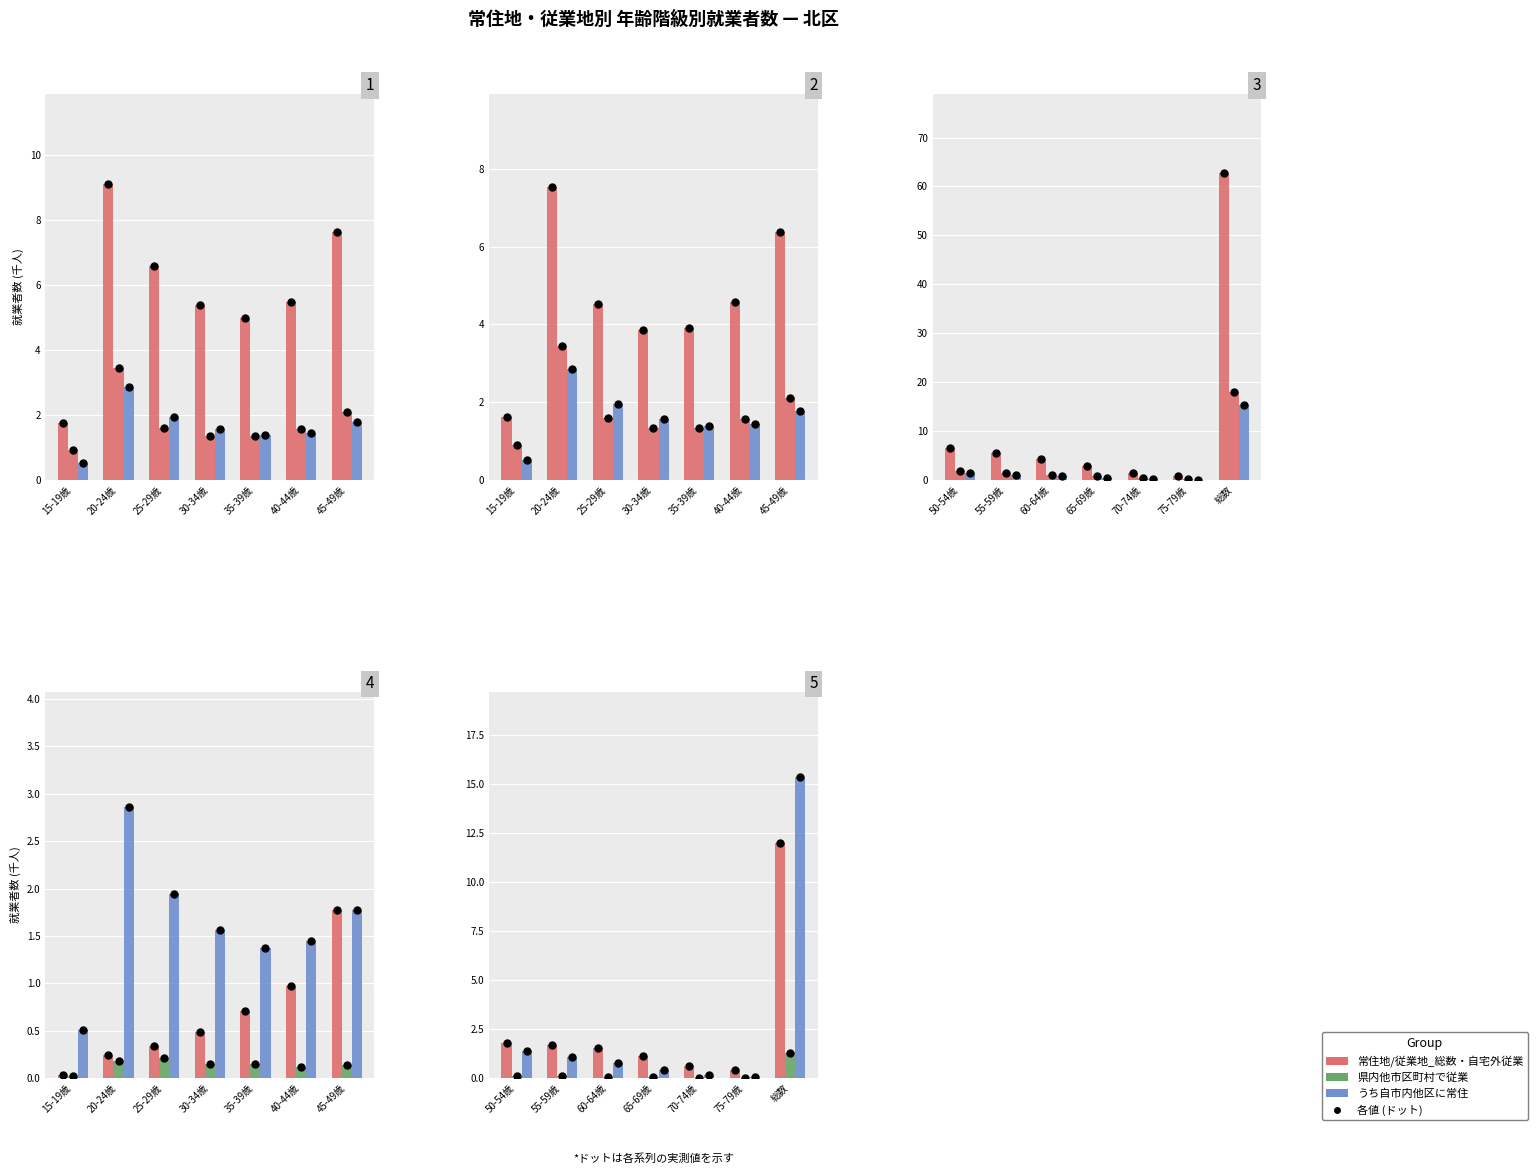

Which series contains the lowest Y value?

県内他市区町村で従業